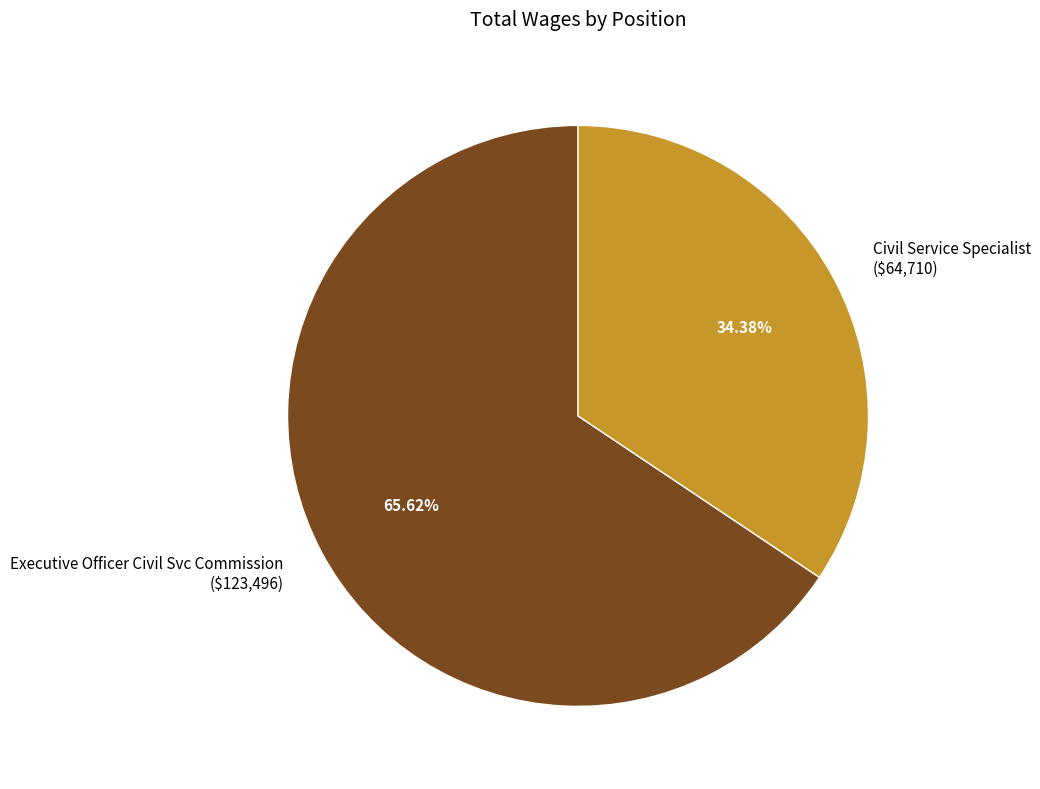

To the nearest percent, what is the difference between the Civil Service Specialist and Executive Officer Civil Svc Commission slice percentages?

31%